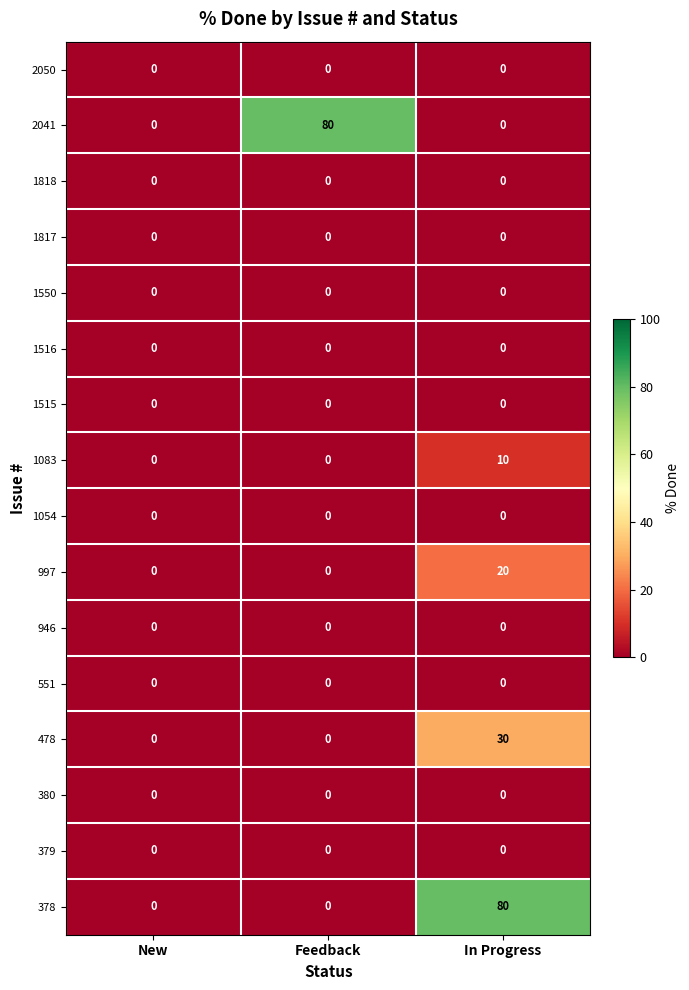

The 1515 series shows 0 at New. True or false?

True